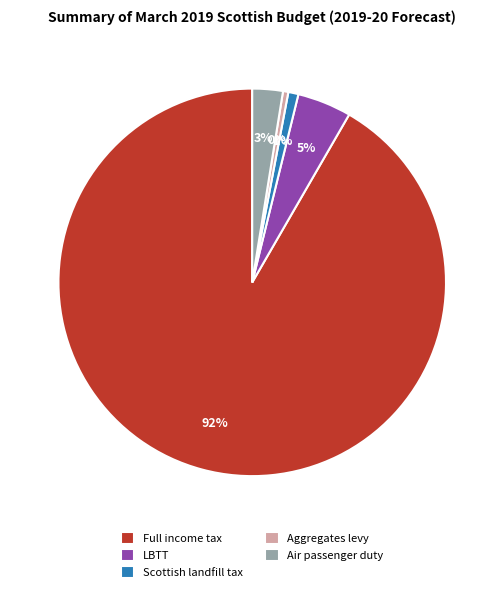

The LBTT slice represents 5% of the pie. True or false?

True